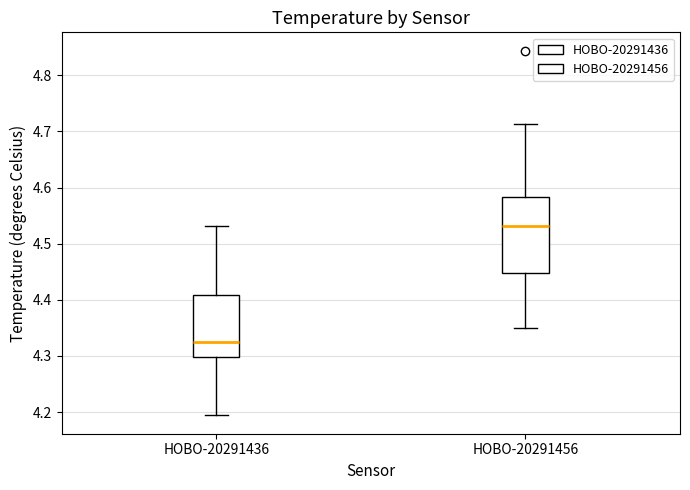

Reading left to right, read every box against the y-axis: the position of its median line, the range the box covers, and the ends of its whiskers. The values are not printed on the chart, so give them approximately, as read against the axis.

HOBO-20291436: median 4.32, box 4.30 to 4.41, whiskers 4.19 to 4.53
HOBO-20291456: median 4.53, box 4.45 to 4.58, whiskers 4.35 to 4.71